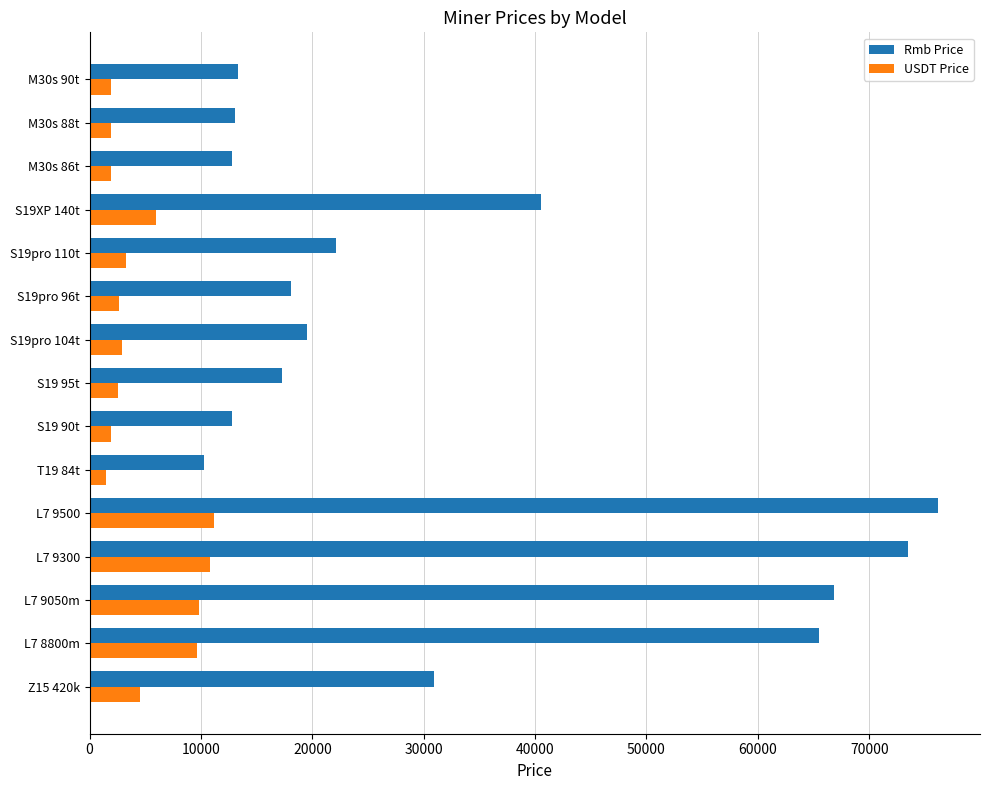

At which label does Rmb Price reach its minimum?

T19 84t